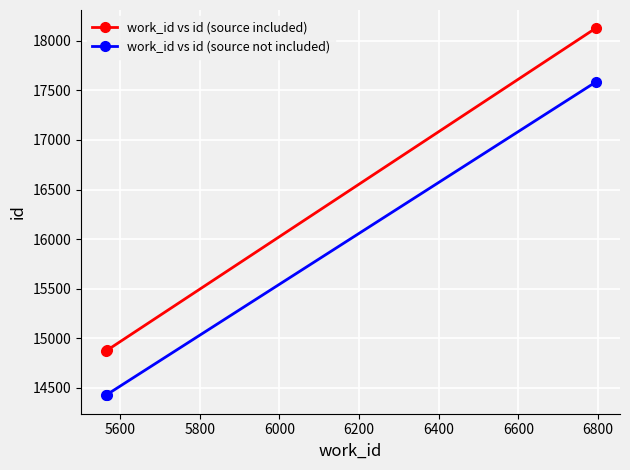

What is the sum of all work_id vs id (source included) values?

47870.0